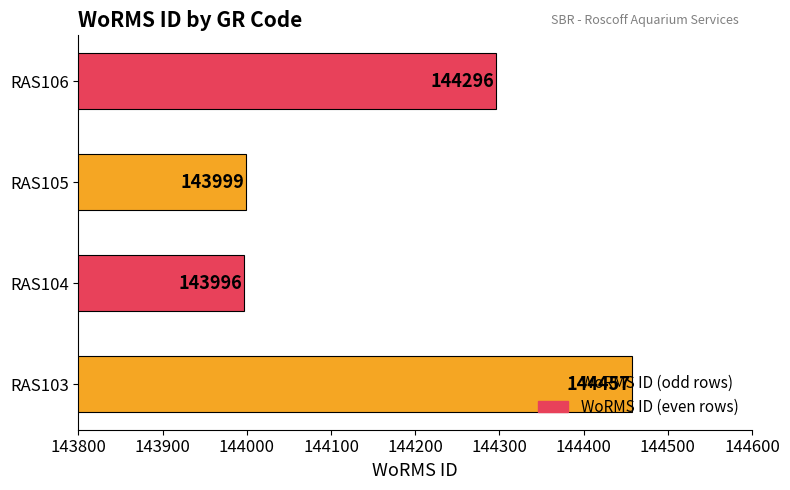

How many categories are shown in the chart?

4